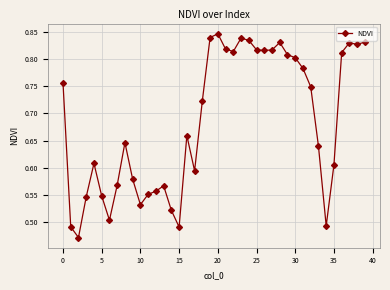

How many categories are shown in the chart?

40